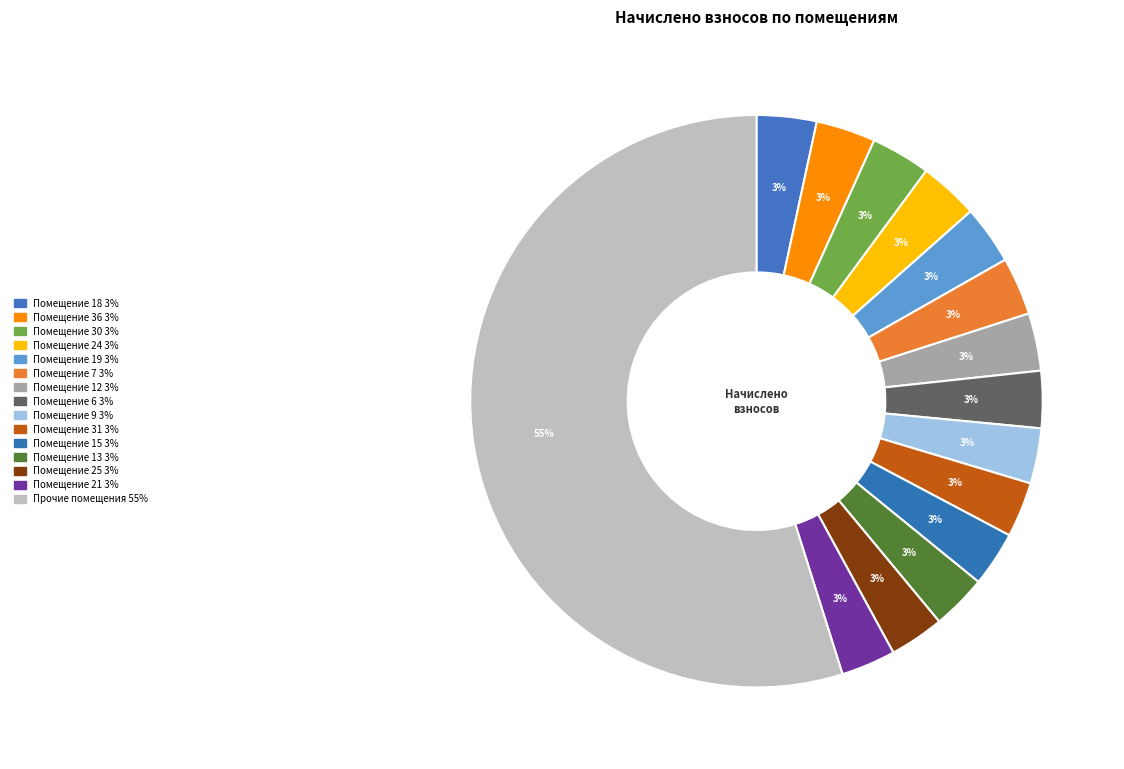

How many segments does this pie chart have?

15